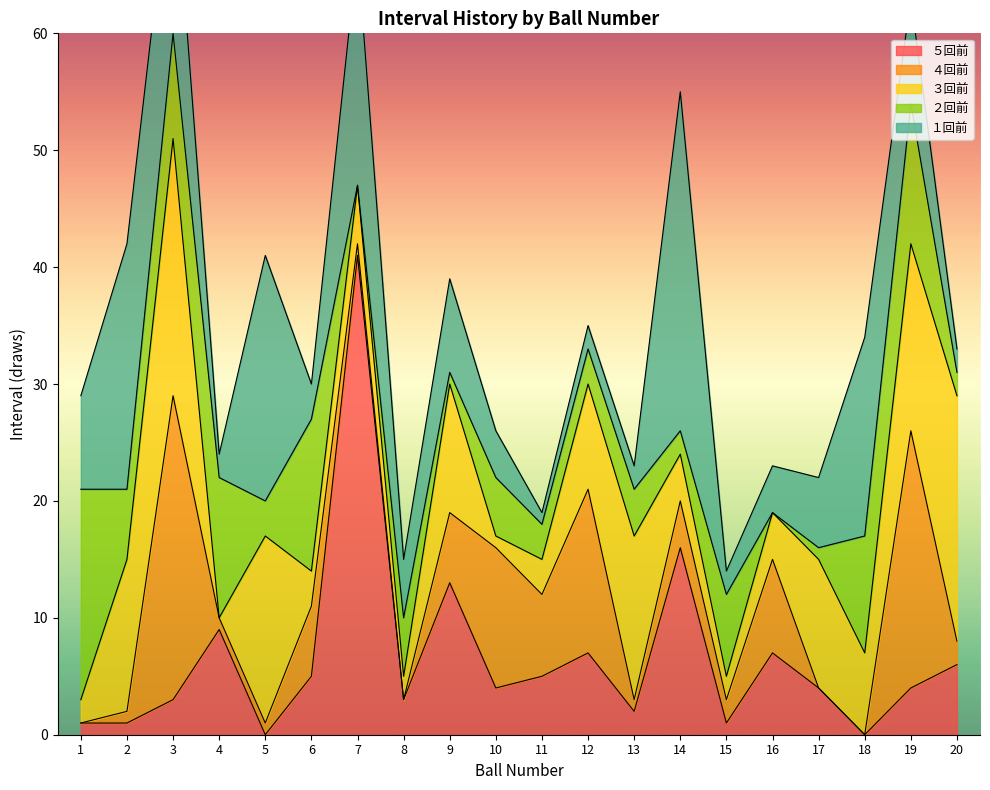

At how many categories does at least one series exceed 18?

7